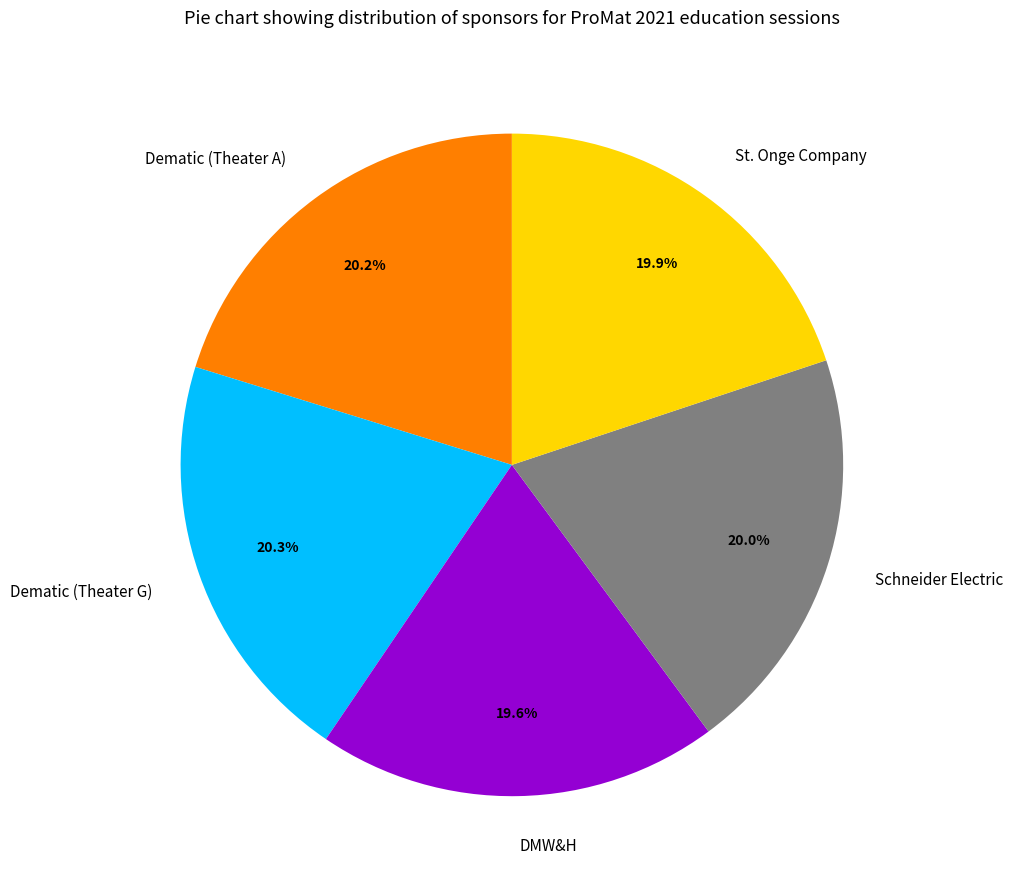

What is the total percentage of St. Onge Company and DMW&H?

39.5%